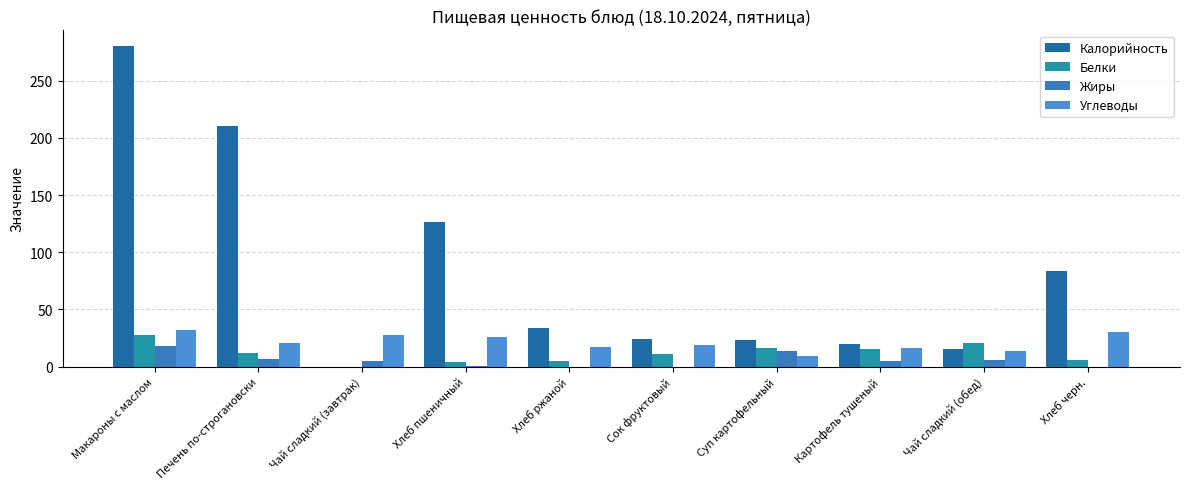

Which series has the widest spread of values?

Калорийность